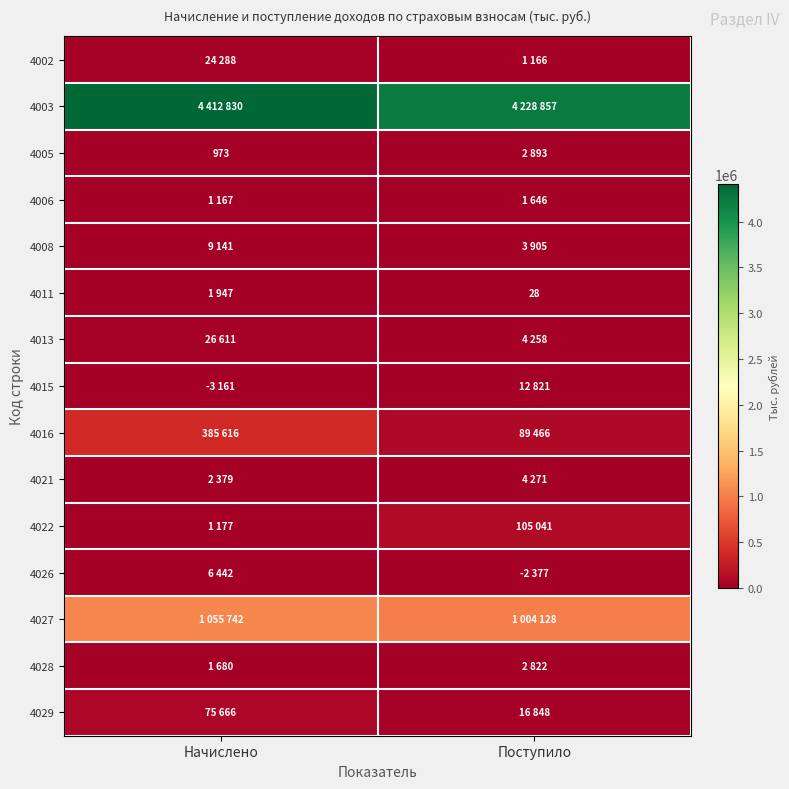

True or false: 4011 has a value of 28 at Поступило.

True